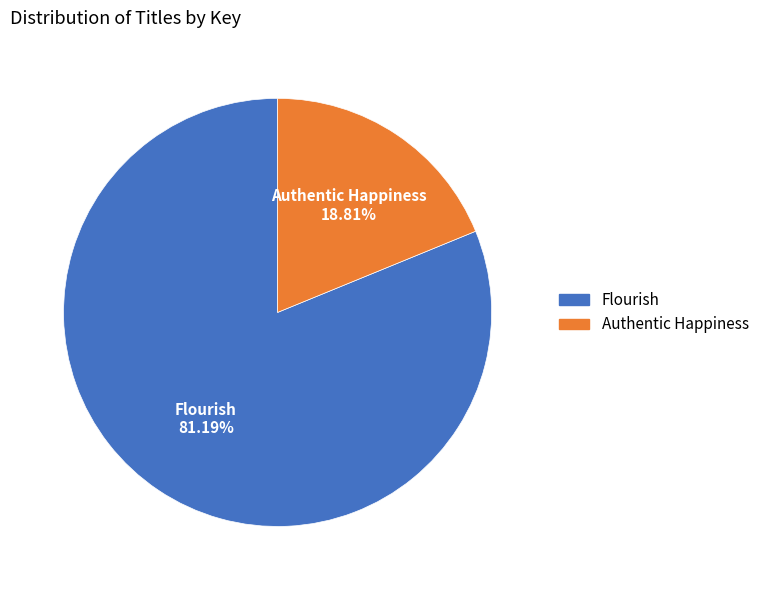

Between Flourish and Authentic Happiness, which is larger?

Flourish